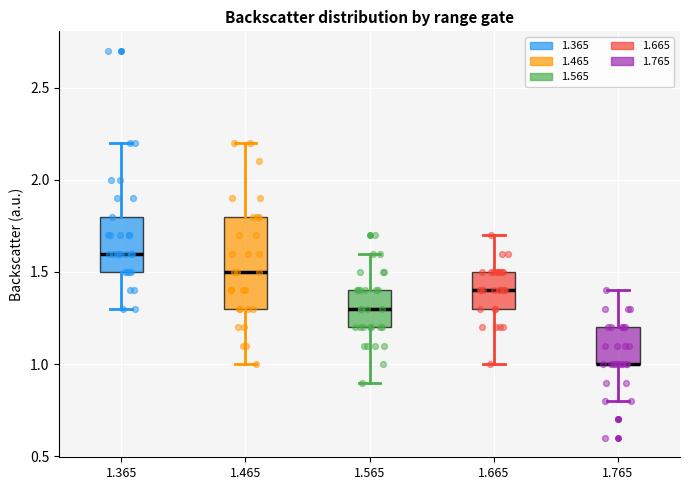

Where does the median line of the box at x = 1.565 sit on the y-axis? The values are not printed on the chart, so give them approximately, as read against the axis.

1.3